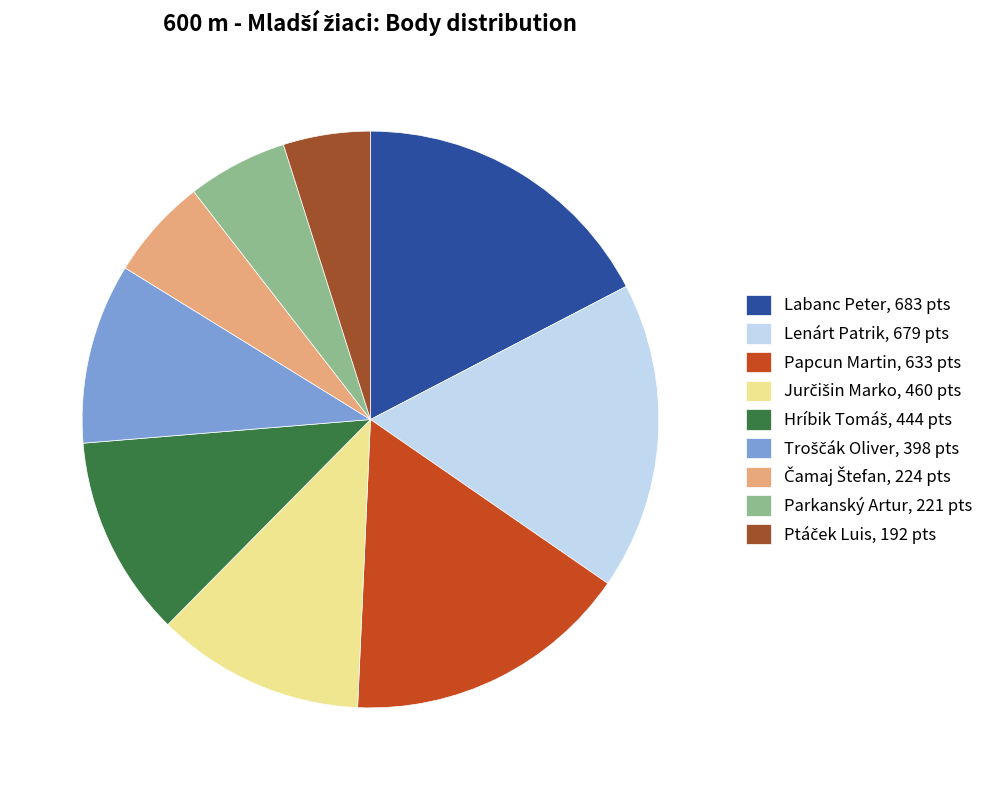

Does any single category account for the majority?

No